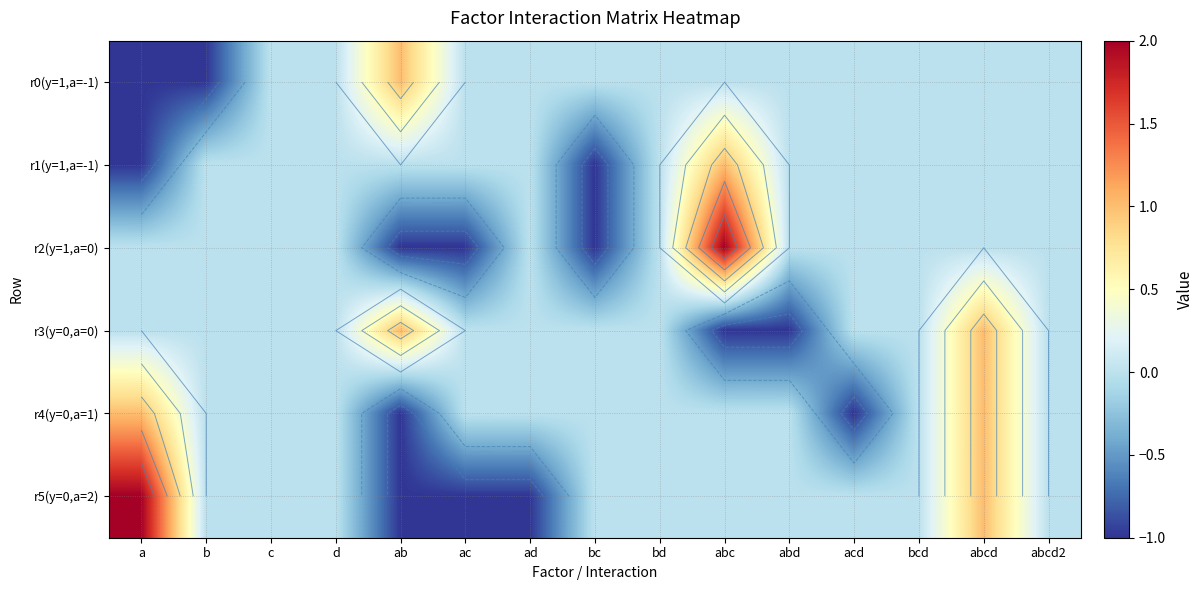

At which category is the sum across all series the highest?

abcd